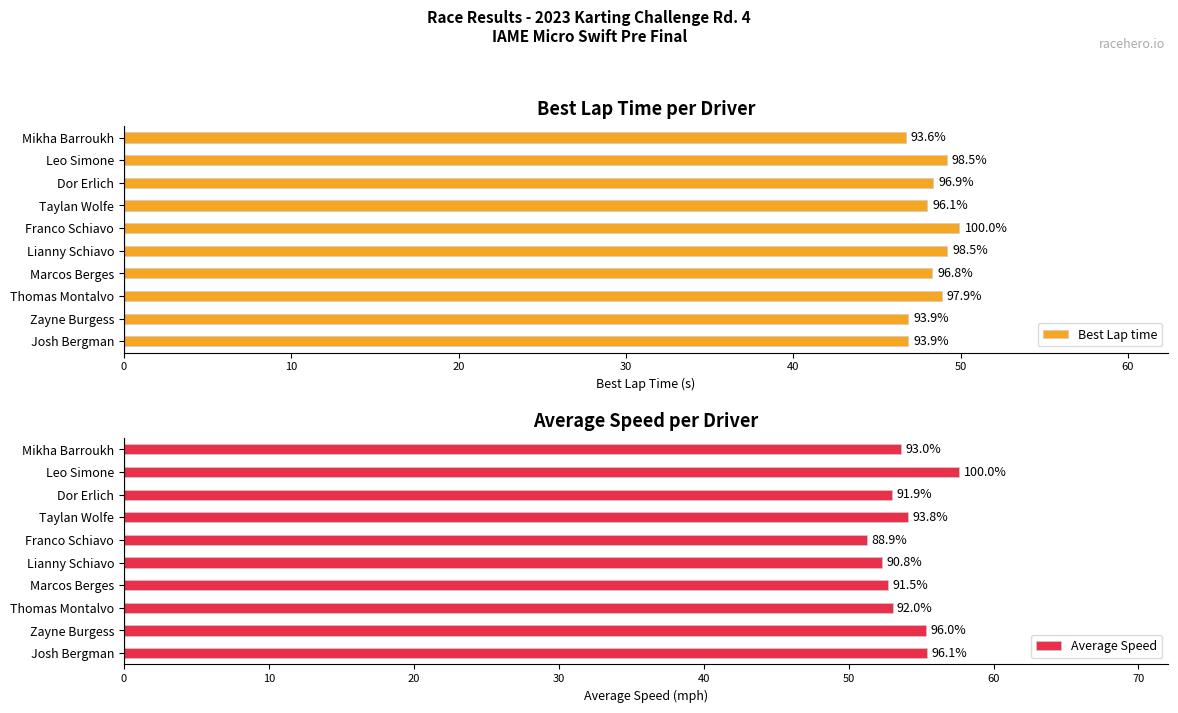

Which series has the widest spread of values?

Average Speed